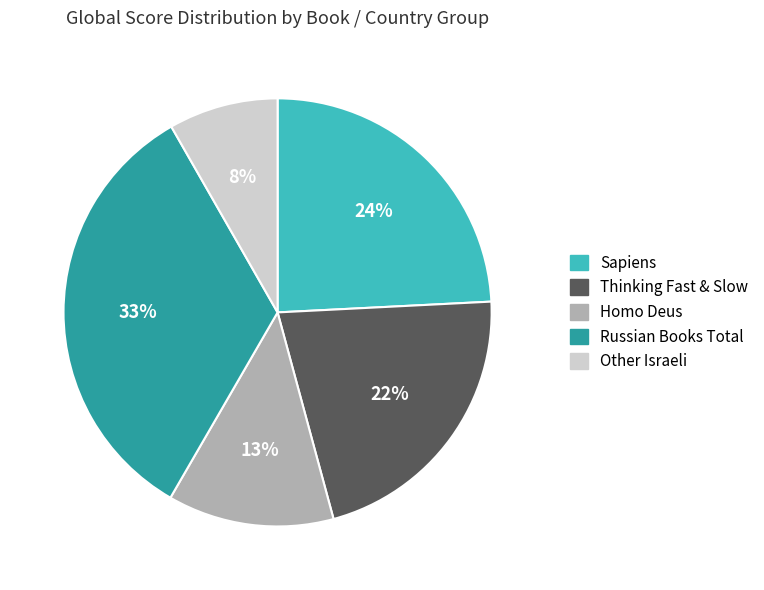

Which category has the biggest portion of the pie?

Russian Books Total